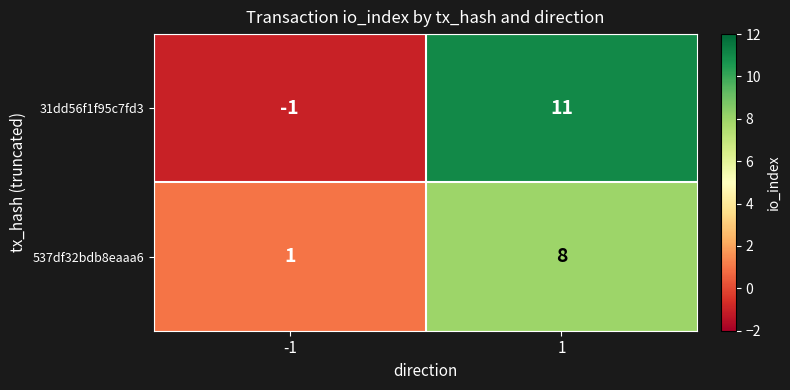

What is the greatest value displayed?

11